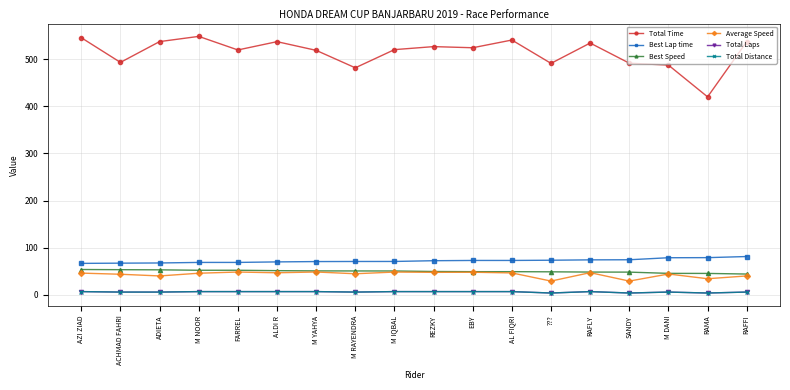

True or false: Best Speed has a value of 52.3 at M NOOR.

True